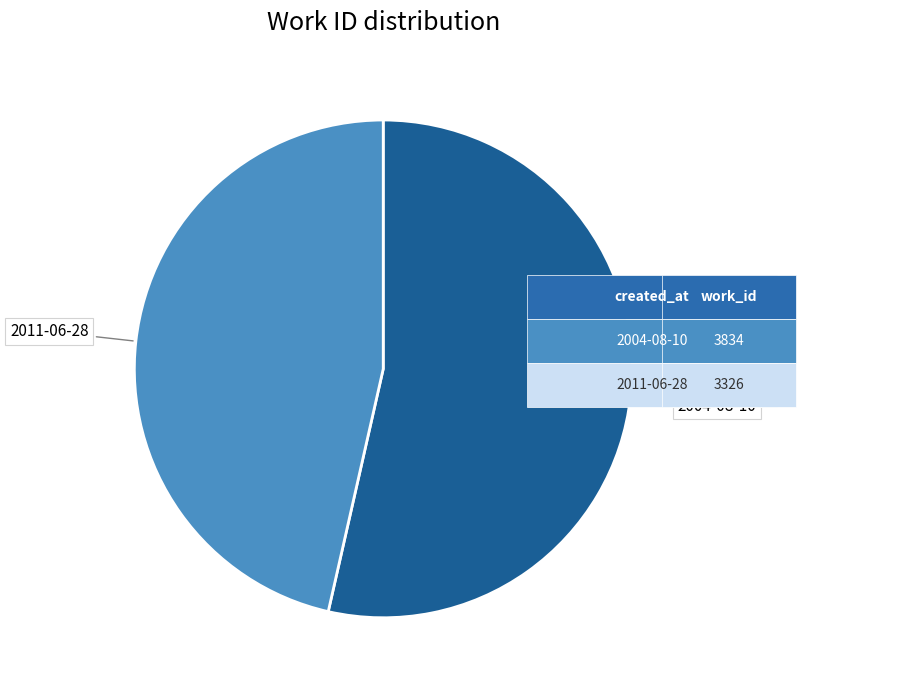

Is there a majority slice in this chart?

Yes